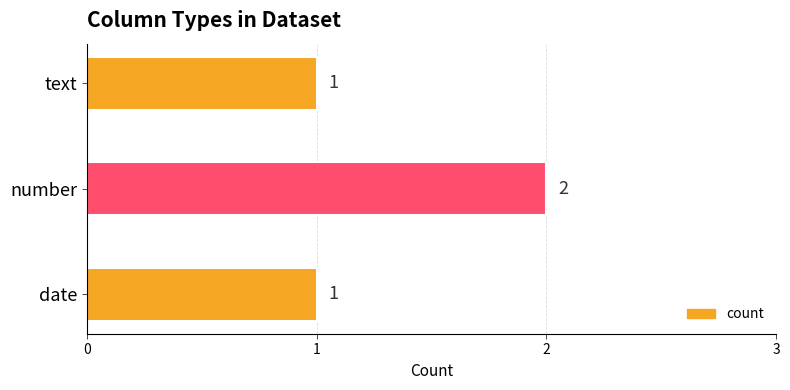

Reading bottom to top, list all the values displayed in this chart.

1	2	1